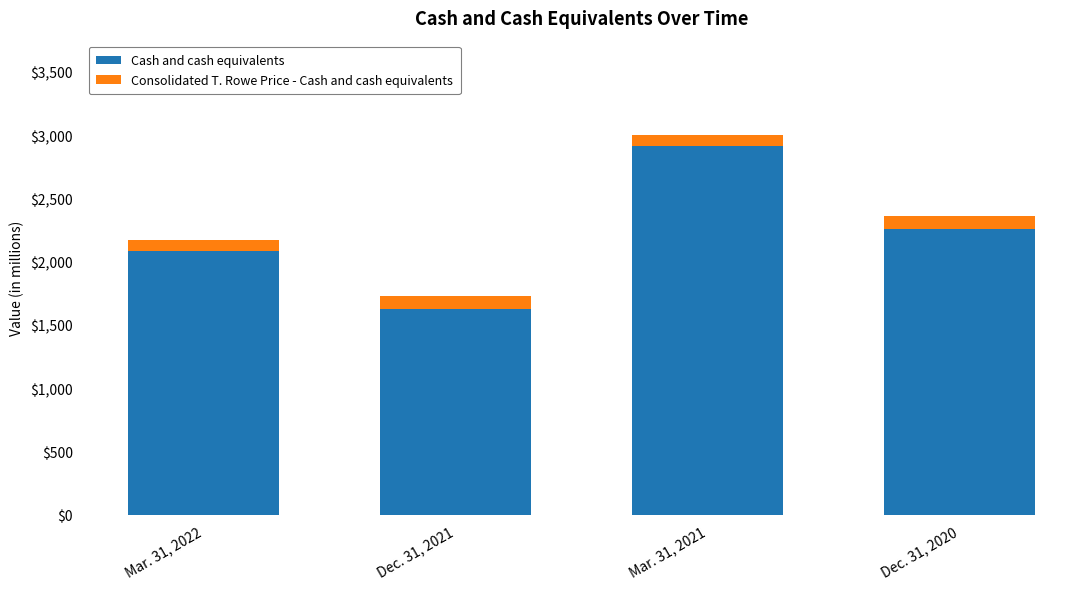

Where is Cash and cash equivalents nearest to the value 2269?

Dec. 31, 2020